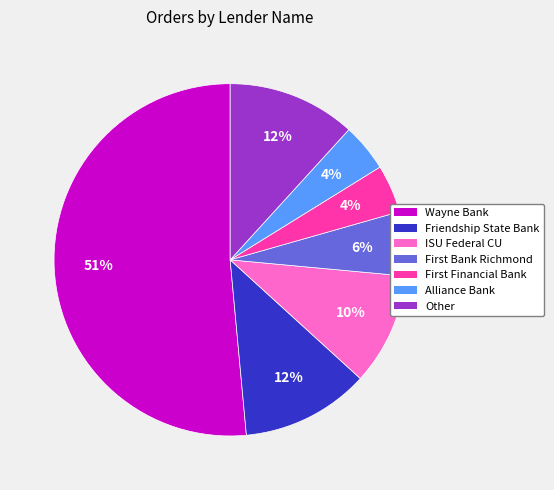

Which slice is the largest?

Wayne Bank